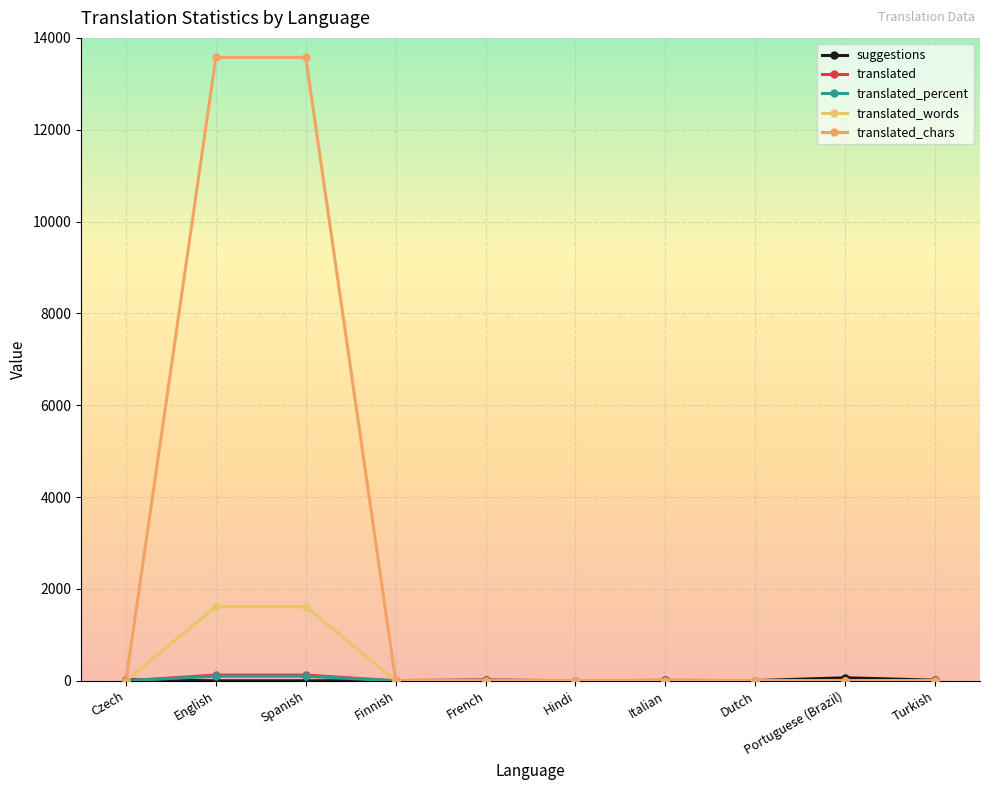

At which category is the sum across all series the highest?

English